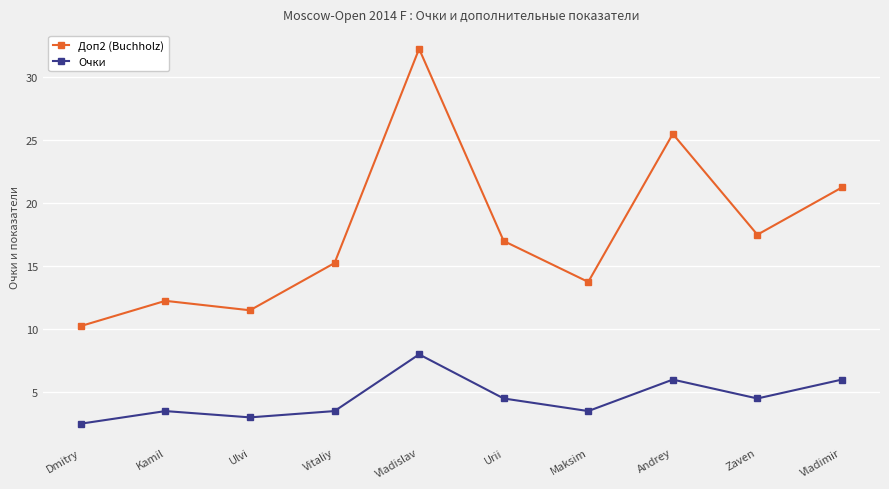

What is the sum of the Очки values at Kamil and Zaven?

8.0